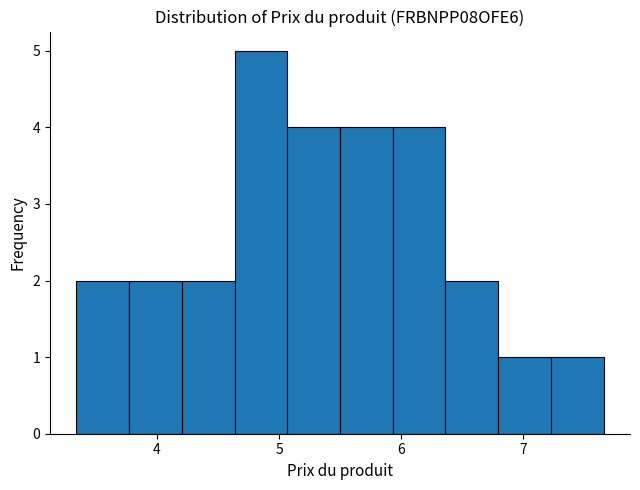

Reading left to right, list every bar in this chart as the range it spans on the x-axis followed by its height. Neither the bar edges nor the heights are printed on the chart, so give them approximately, as read against the axes.

3.3 to 3.8: 2
3.8 to 4.2: 2
4.2 to 4.6: 2
4.6 to 5.1: 5
5.1 to 5.5: 4
5.5 to 5.9: 4
5.9 to 6.4: 4
6.4 to 6.8: 2
6.8 to 7.2: 1
7.2 to 7.7: 1